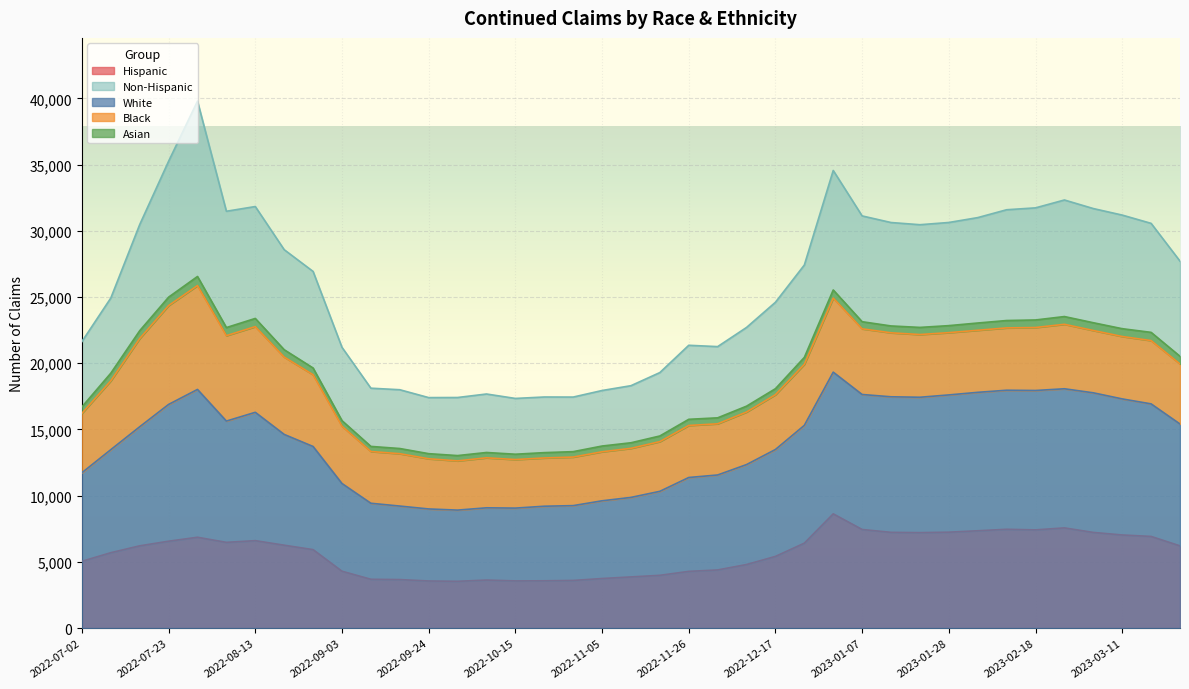

True or false: White and Hispanic intersect in this chart.

False